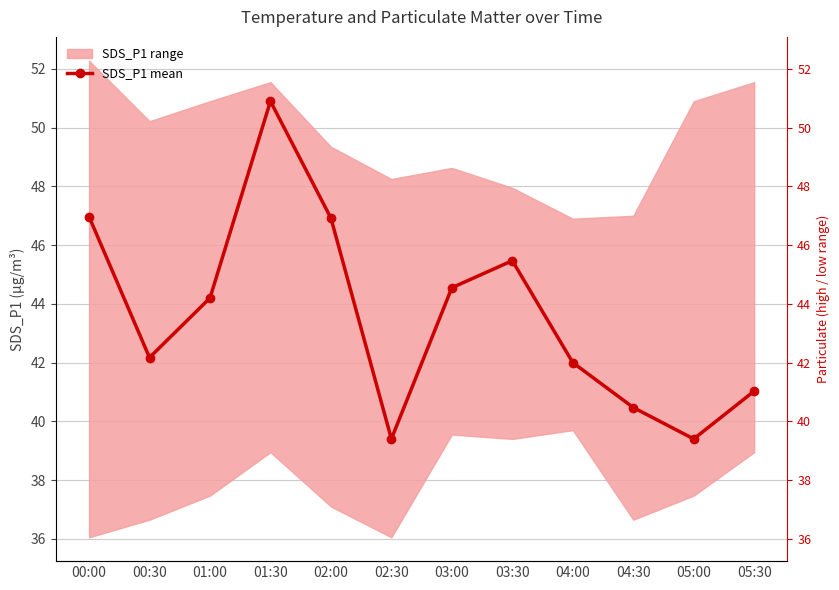

What is the sum of all values?

523.5